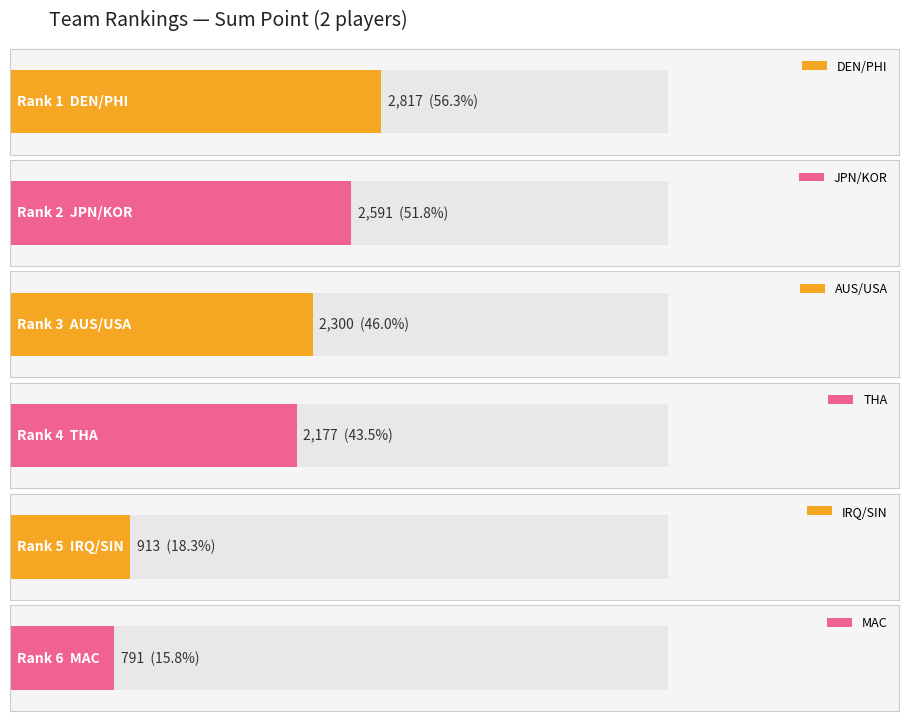

What is the sum of the values at MAC and IRQ/SIN?

1704